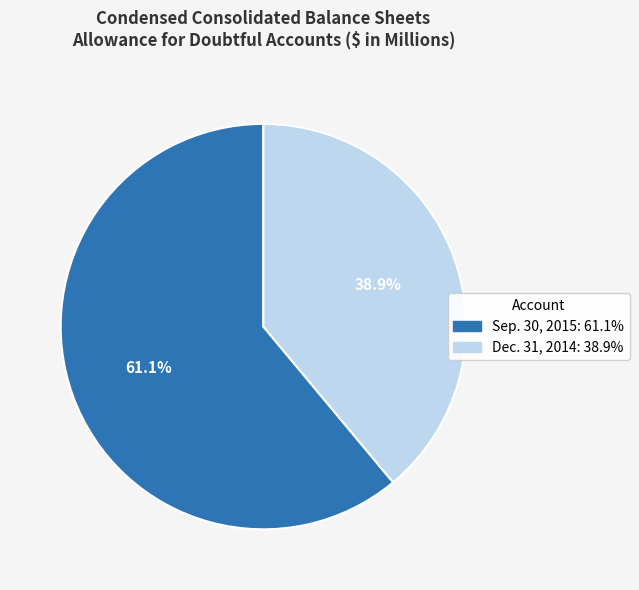

Count the number of slices in the pie.

2